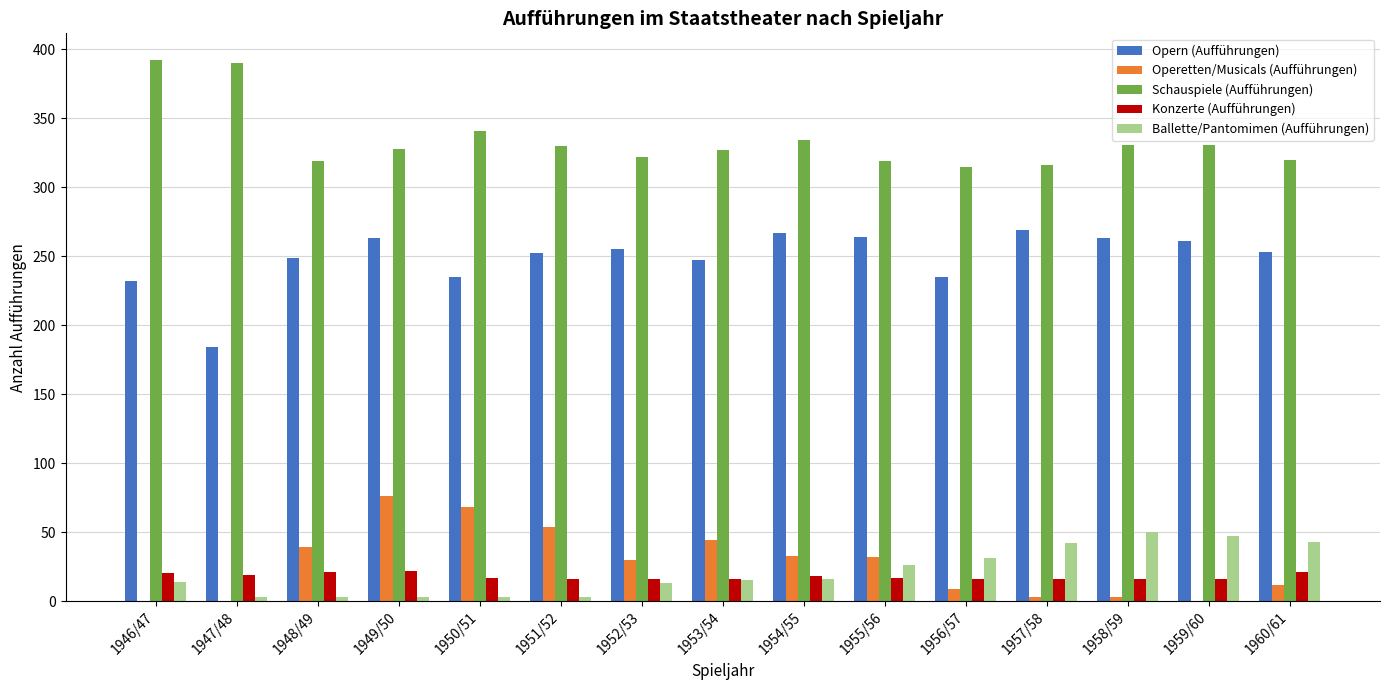

What is the difference between the Opern (Aufführungen) values at 1948/49 and 1957/58?

20